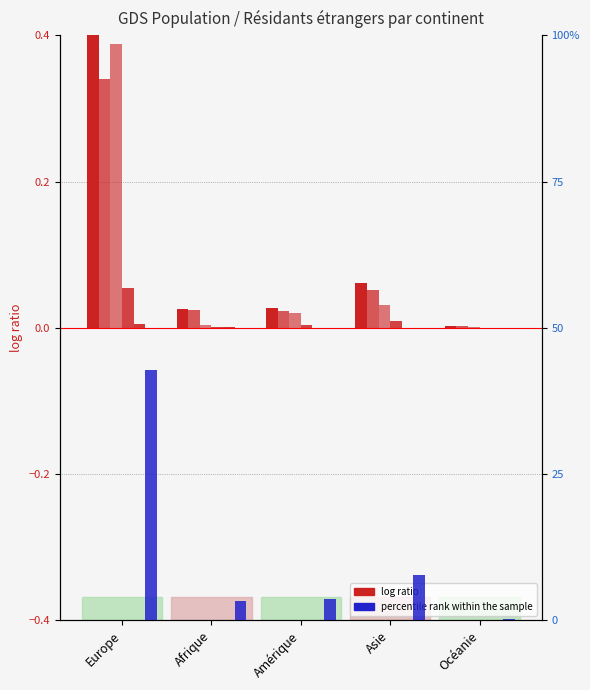

What is the maximum value for Total perm. (col_1)?

0.4